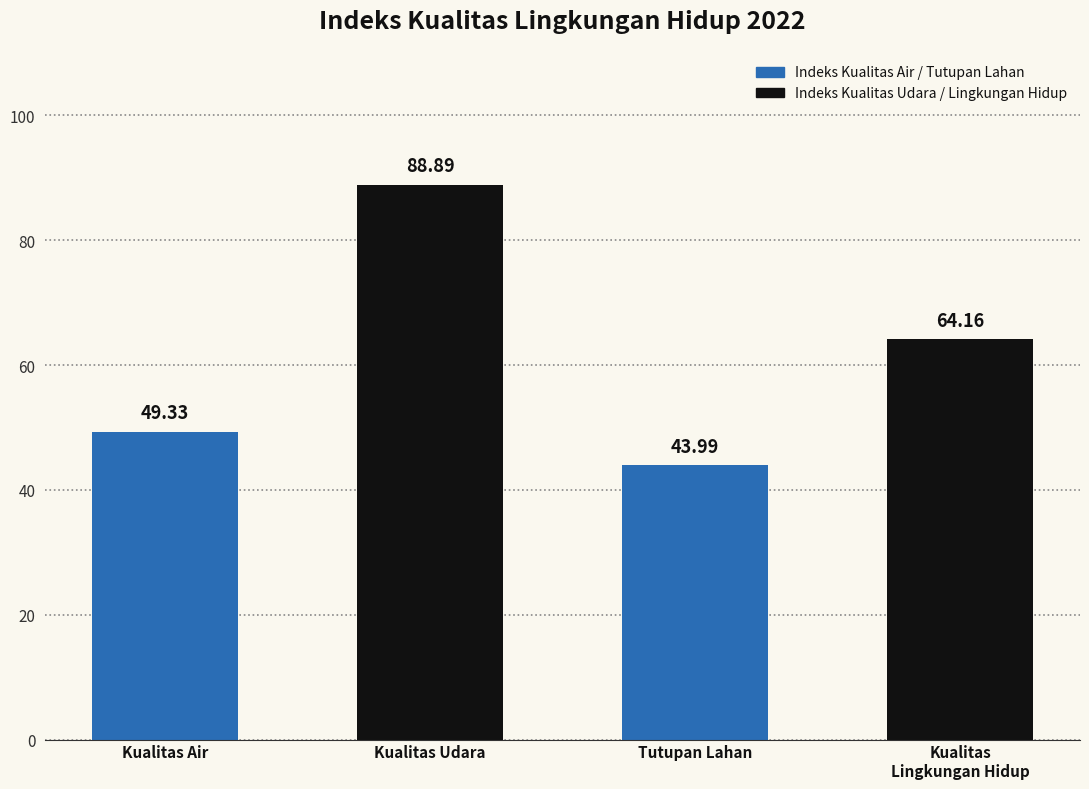

What is the label of the 1st bar from the left?

Kualitas Air